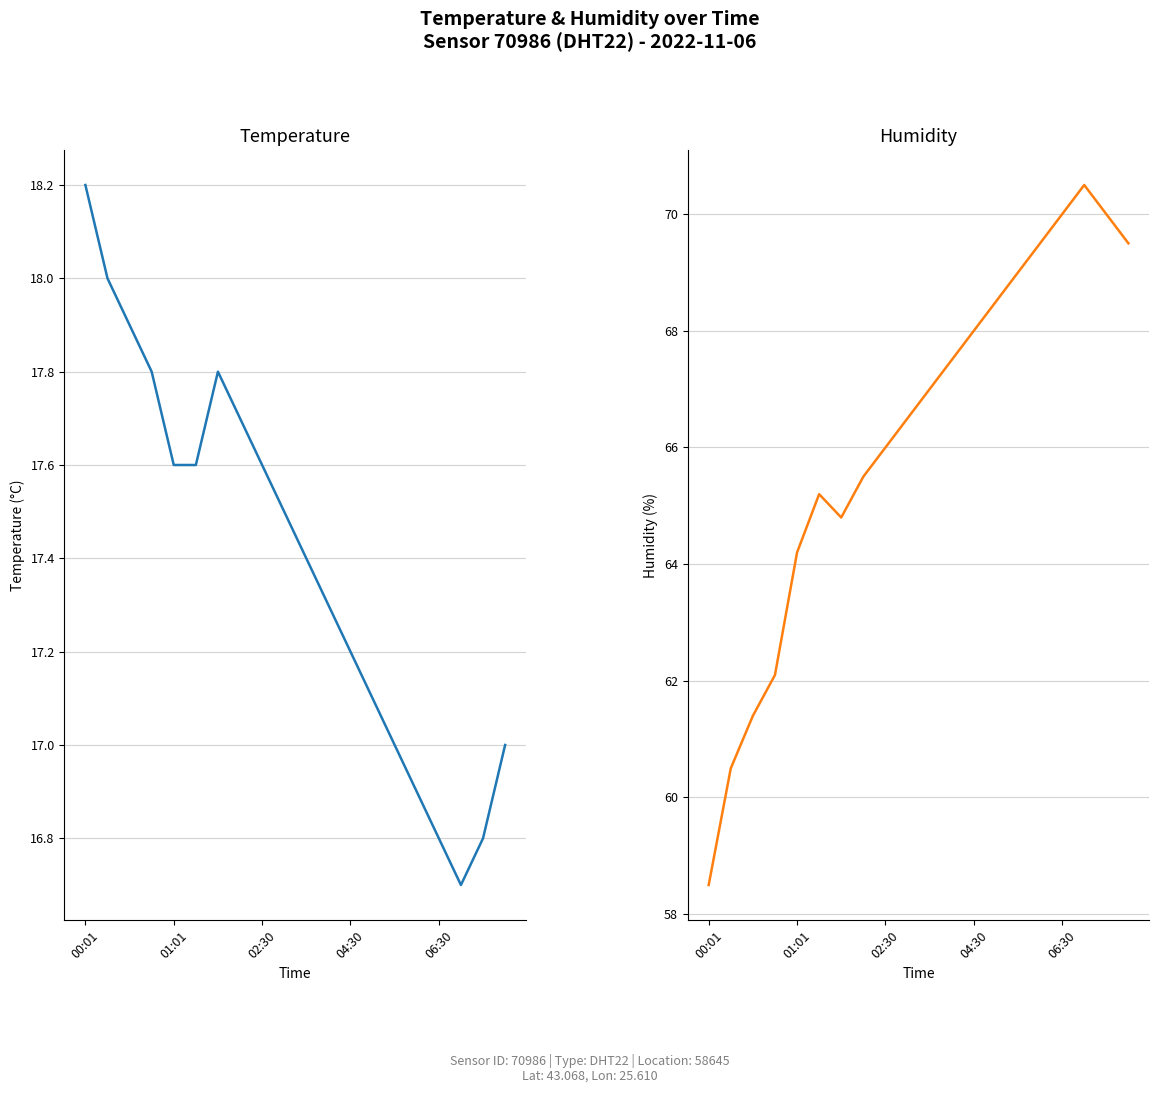

True or false: temperature and humidity intersect in this chart.

False